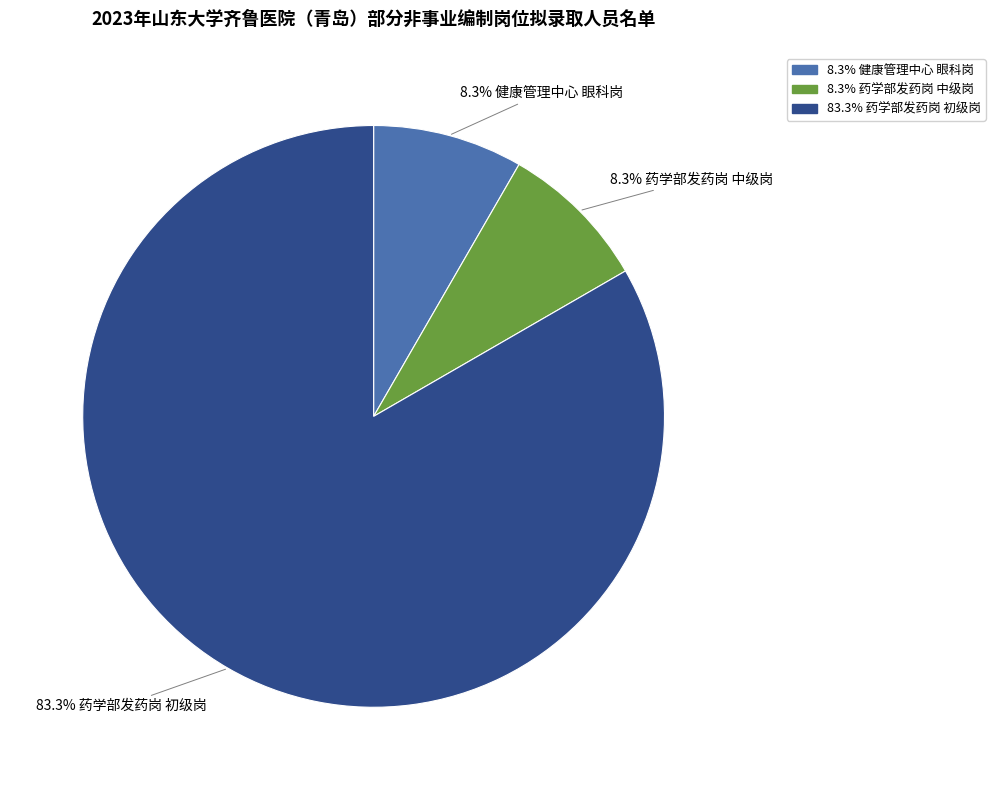

How many slices are in this pie chart?

3